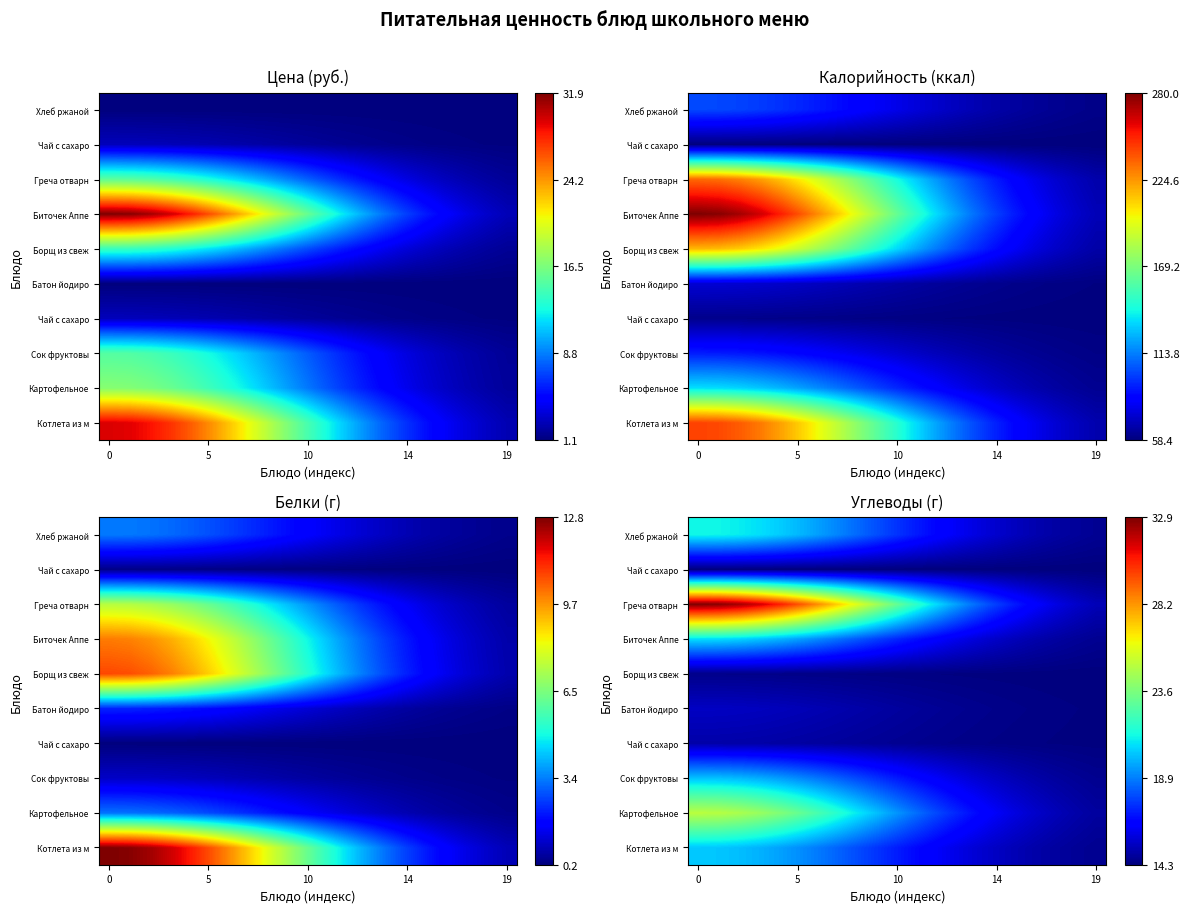

Count the number of data series in this chart.

10